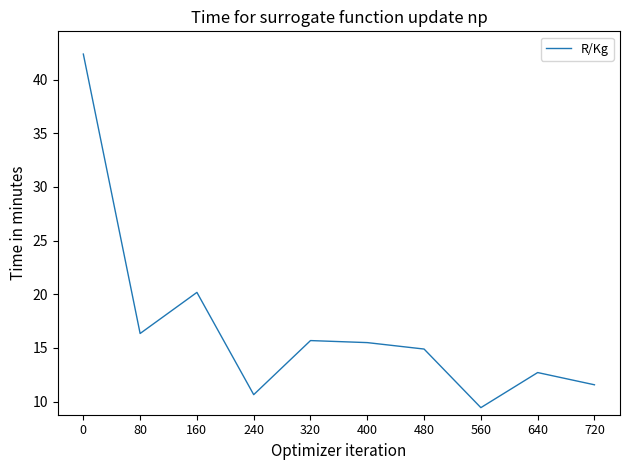

What is the difference between the values at 720 and 480?

3.3